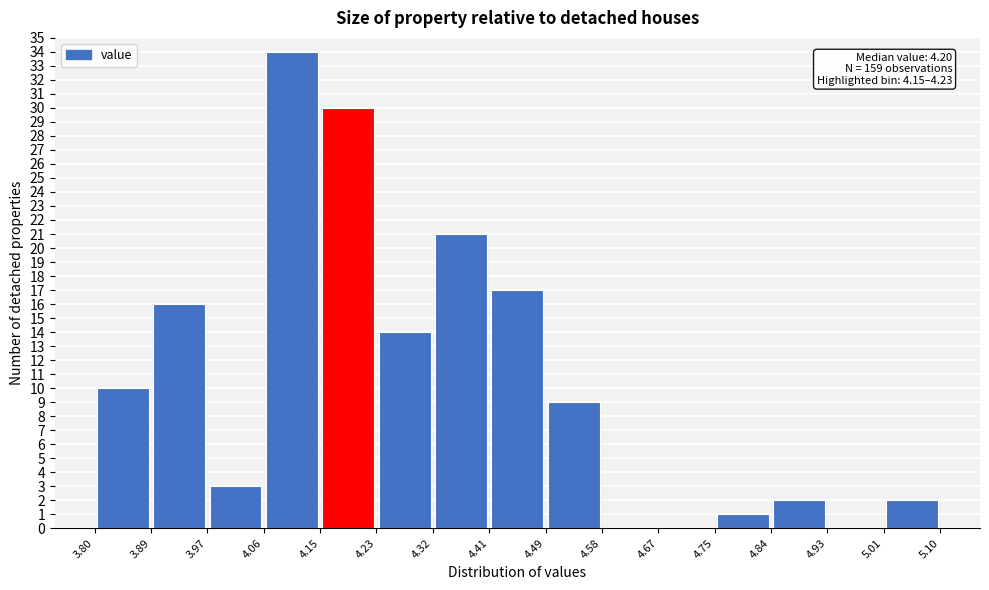

Which range on the x-axis has the tallest bar?

4.06 to 4.15